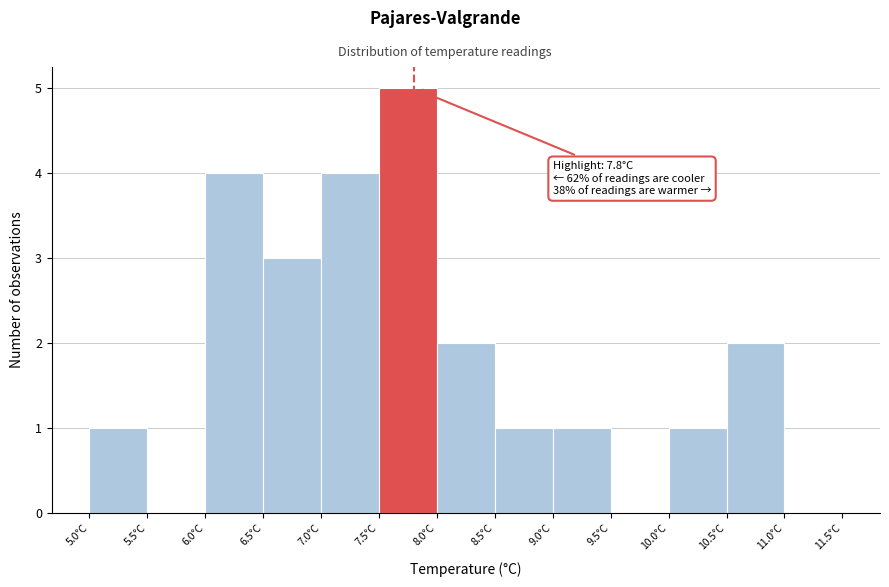

Which range on the x-axis has the tallest bar?

7.5 to 8.0